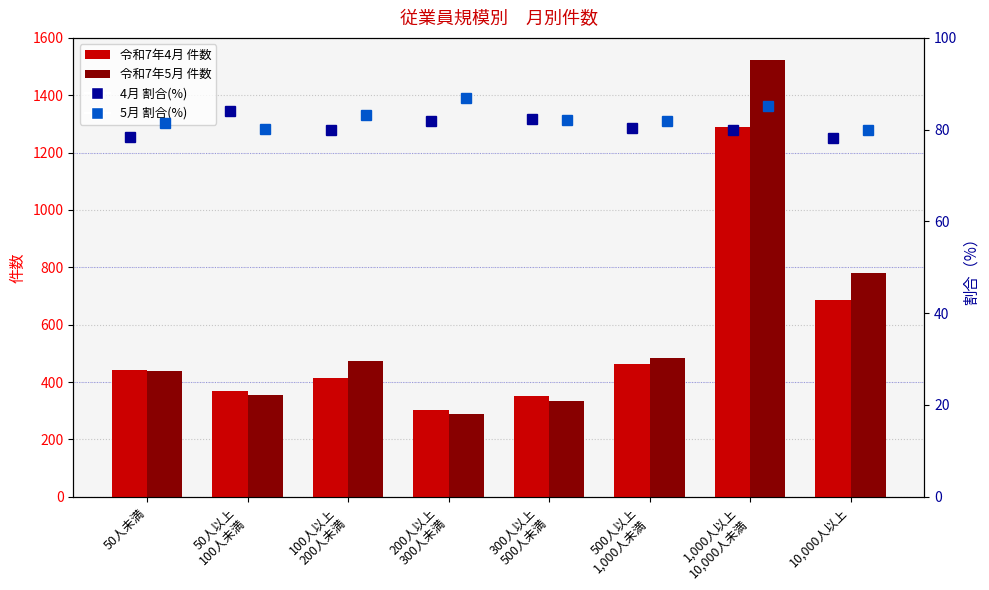

Which series has the largest range (max minus min)?

令和7年5月